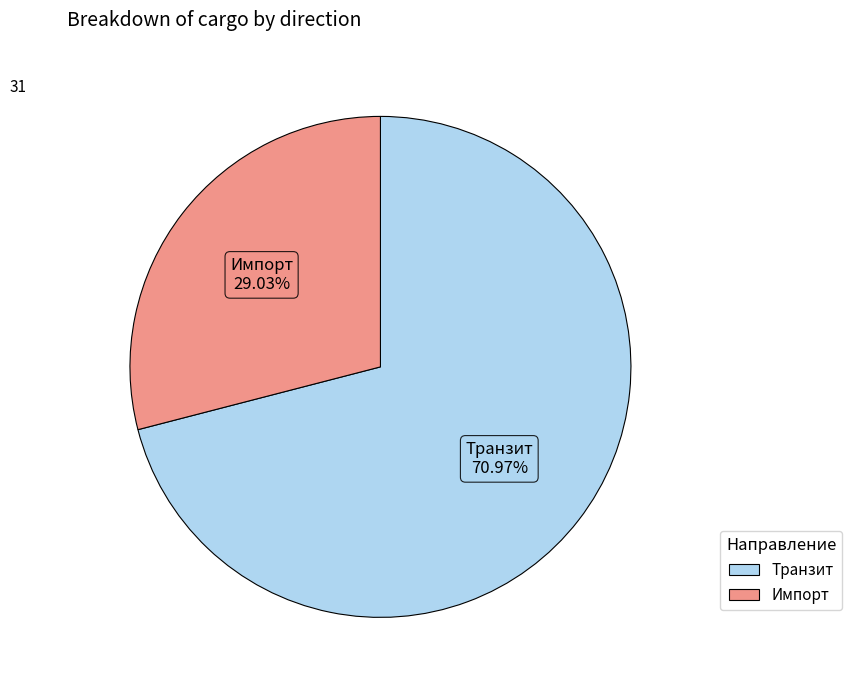

What is the smallest slice in the pie chart?

Импорт